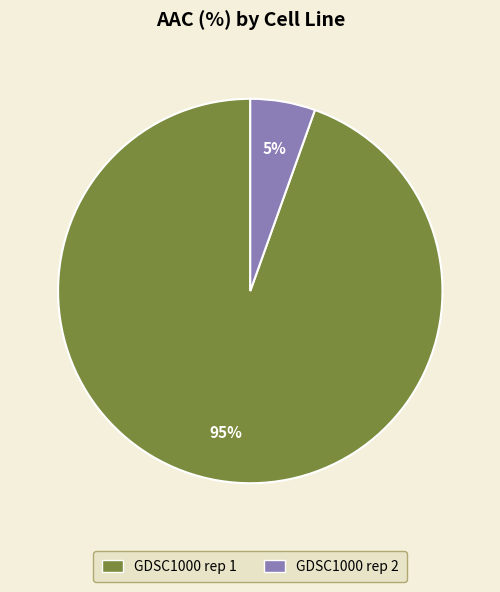

How many slices are in this pie chart?

2